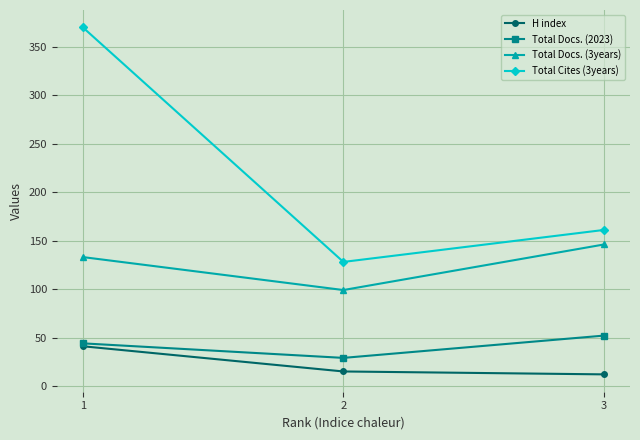

What is the value of the Total Docs. (3years) point at the 3rd from the left?

146